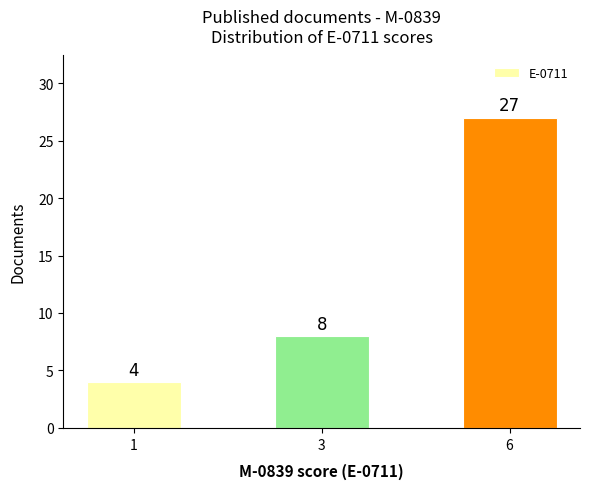

Rank the categories by value from highest to lowest.

6, 3, 1